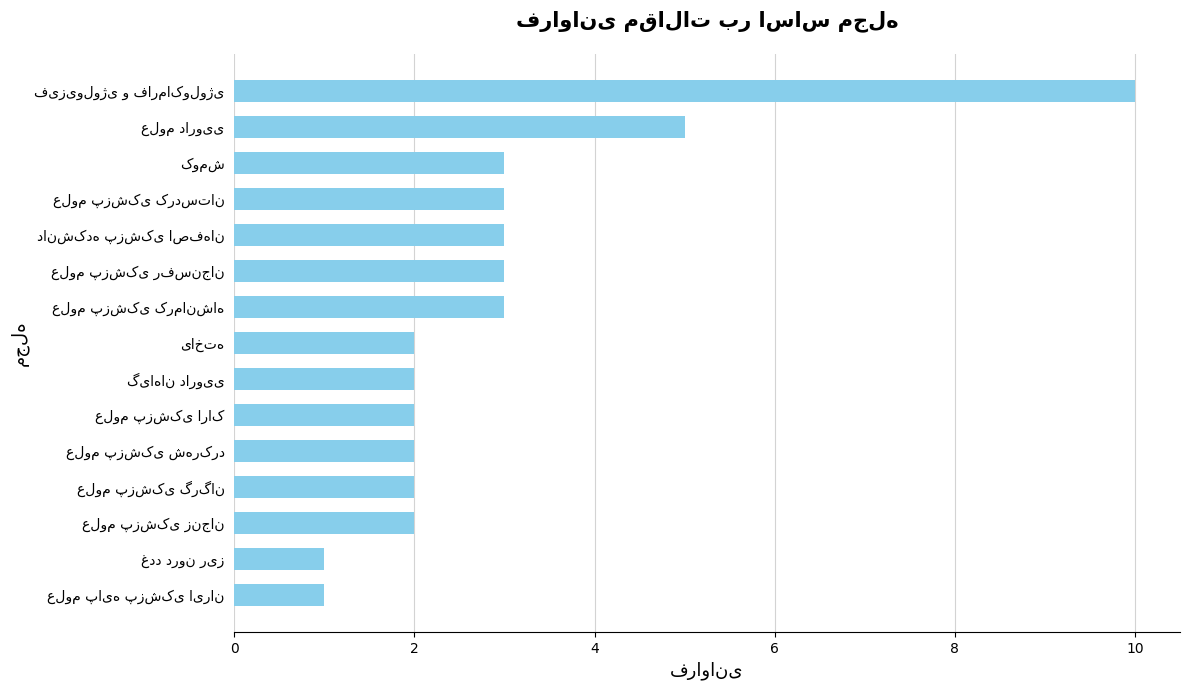

How many bars are there in total?

15